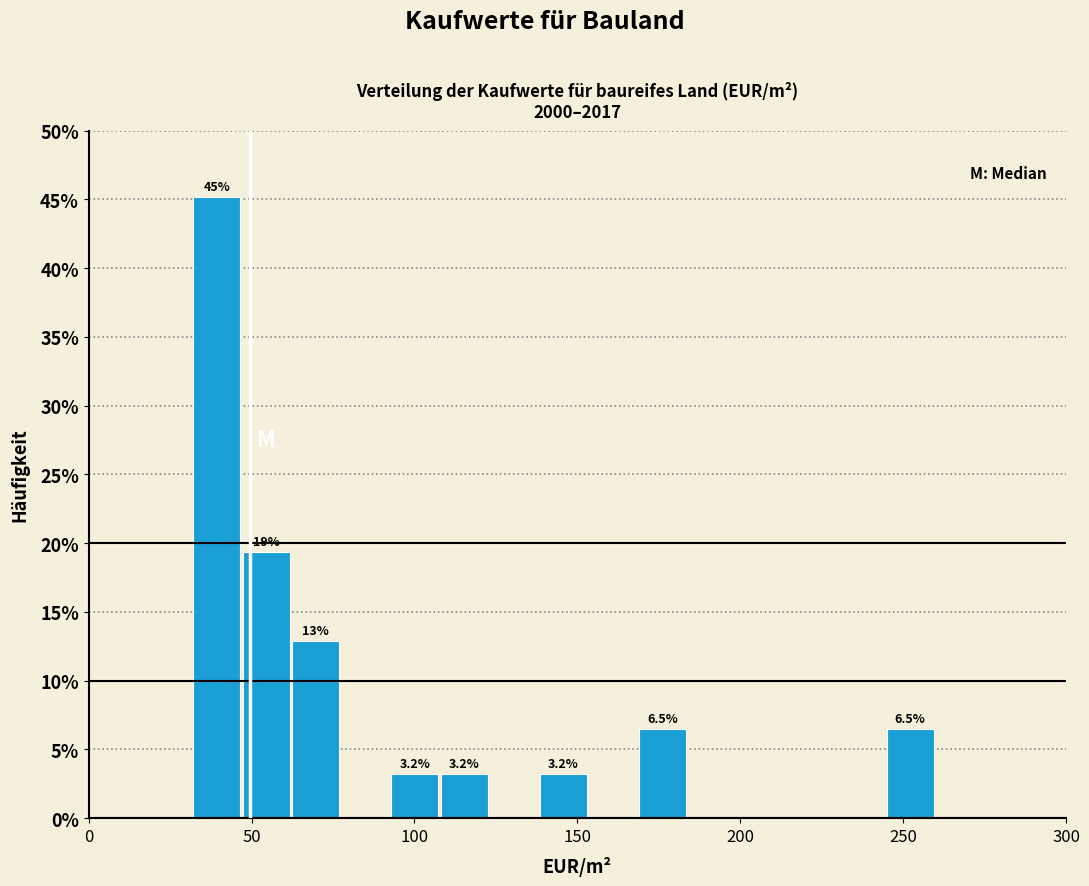

Read against the x-axis, roughly where is the centre of the tallest bar?

40